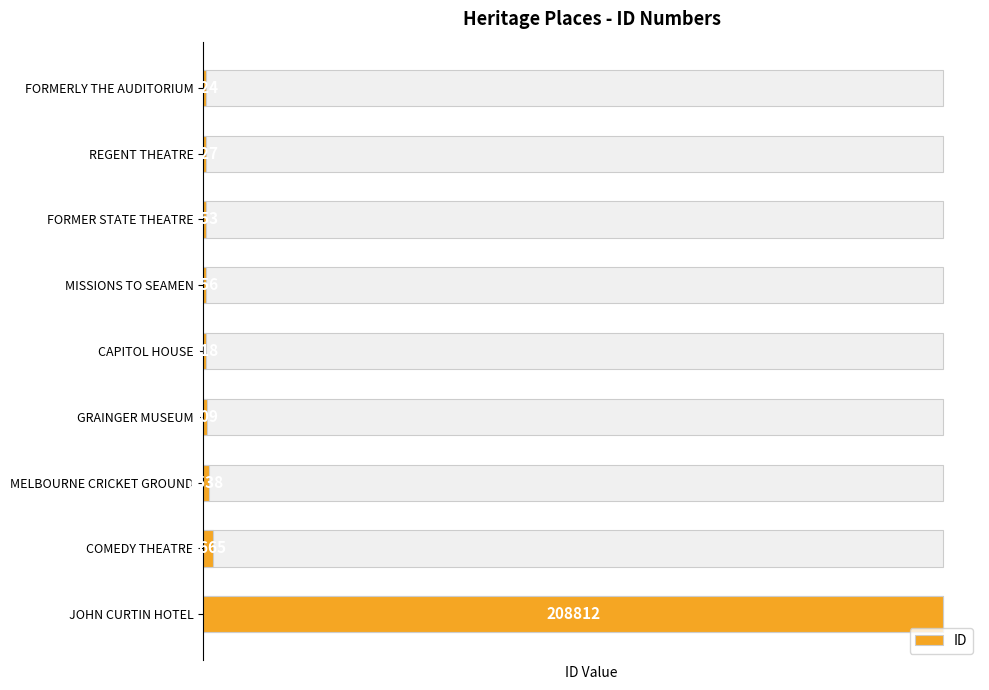

Rank the categories by value from lowest to highest.

FORMERLY THE AUDITORIUM, REGENT THEATRE, FORMER STATE THEATRE, MISSIONS TO SEAMEN, CAPITOL HOUSE, GRAINGER MUSEUM, MELBOURNE CRICKET GROUND, COMEDY THEATRE, JOHN CURTIN HOTEL